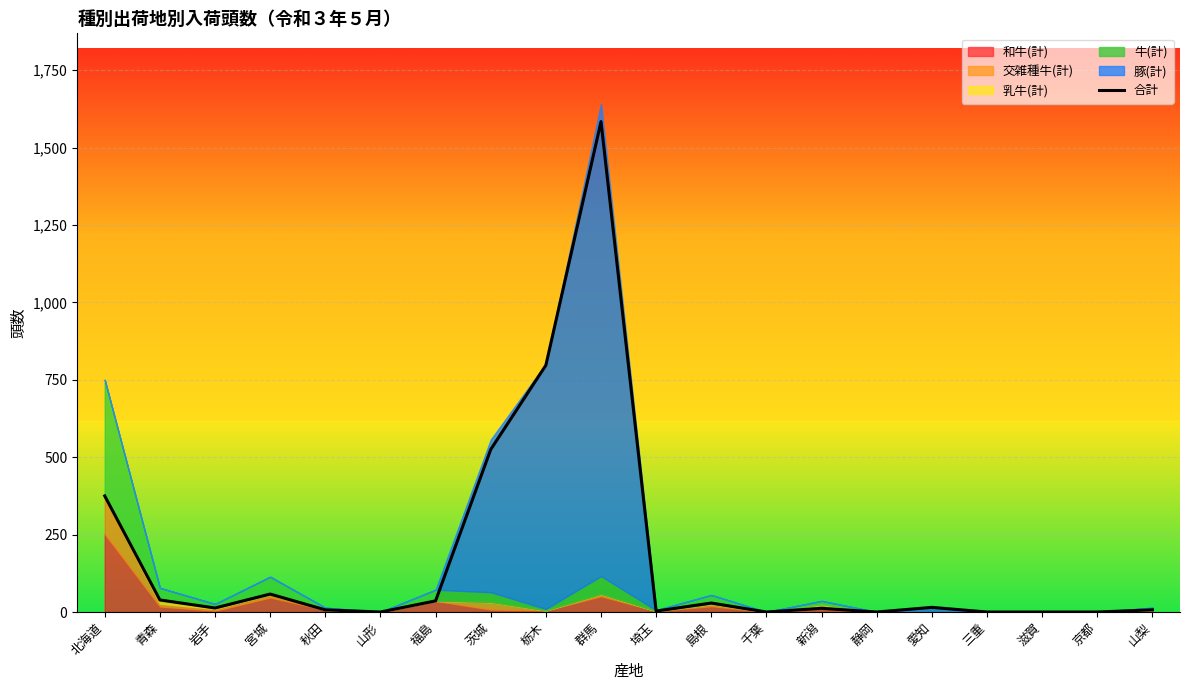

How many positive values are there?

14